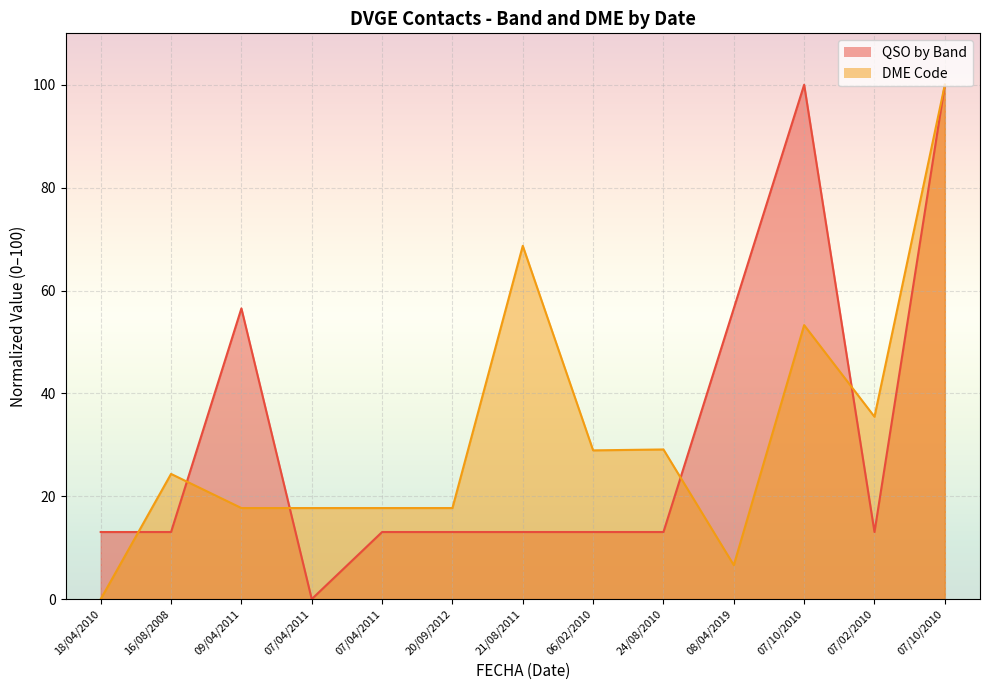

Reading left to right, extract all data points from this chart.

QSO by Band: 13.0	13.0	56.5	0.0	13.0	13.0	13.0	13.0	13.0	56.5	100.0	13.0	100.0
DME Code: 0.0	24.3	17.7	17.7	17.7	17.7	68.7	28.9	29.1	6.6	53.3	35.5	100.0